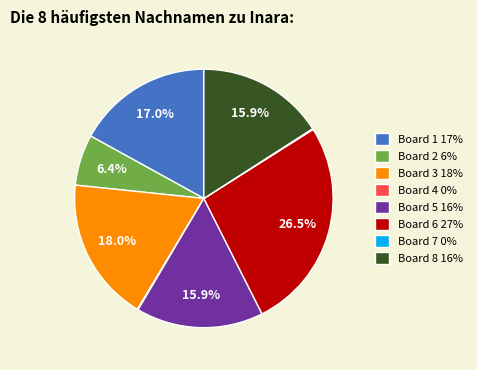

The Board 2 slice represents 6% of the pie. True or false?

True